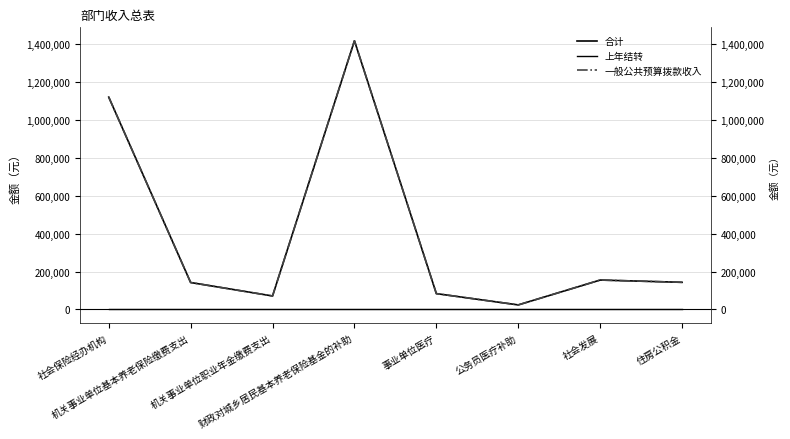

Is the value of 上年结转 at 事业单位医疗 greater than the value of 一般公共预算拨款收入 at 机关事业单位职业年金缴费支出?

No